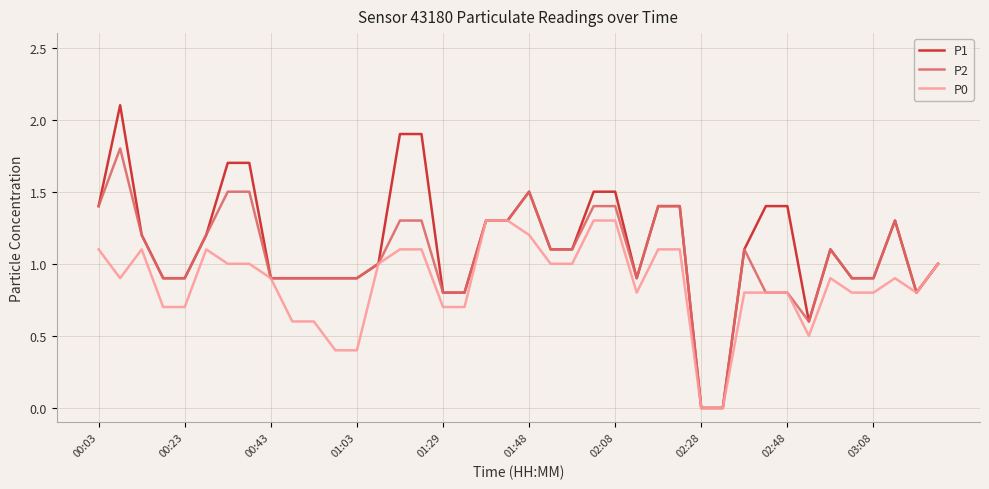

Which series has the largest range (max minus min)?

P1